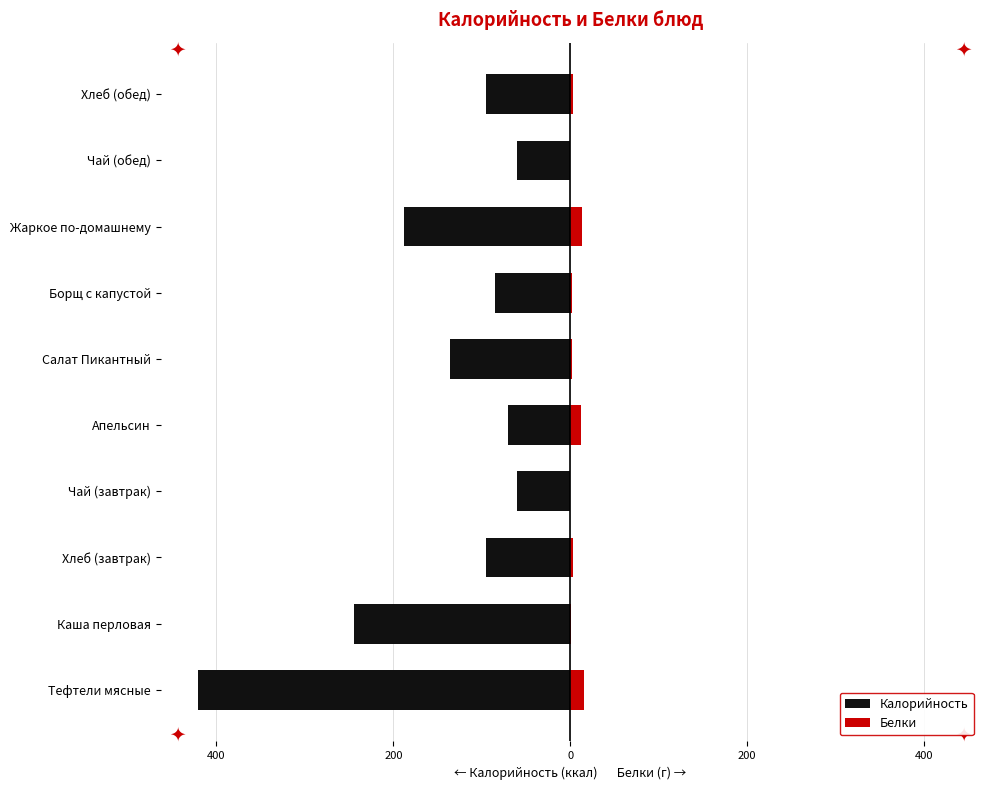

Which series has the widest spread of values?

Калорийность